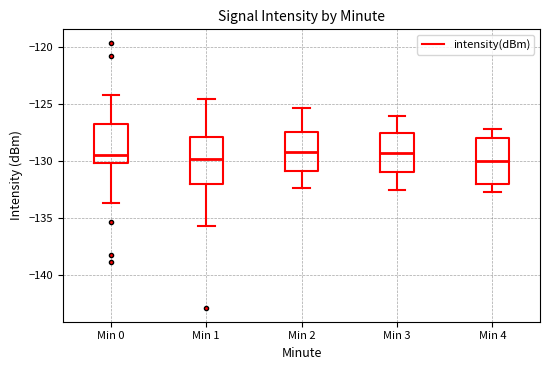

Reading left to right, read every box against the y-axis: the position of its median line, the range the box covers, and the ends of its whiskers. The values are not printed on the chart, so give them approximately, as read against the axis.

Min 0: median -129.5, box -130.0 to -126.5, whiskers -133.5 to -124.0
Min 1: median -130.0, box -132.0 to -128.0, whiskers -135.5 to -124.5
Min 2: median -129.0, box -131.0 to -127.5, whiskers -132.5 to -125.5
Min 3: median -129.0, box -131.0 to -127.5, whiskers -132.5 to -126.0
Min 4: median -130.0, box -132.0 to -128.0, whiskers -132.5 to -127.0